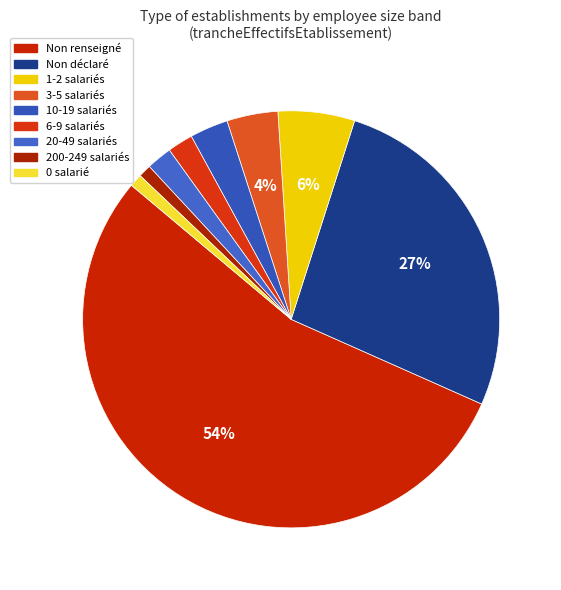

Is there any slice that represents more than half of the pie?

Yes